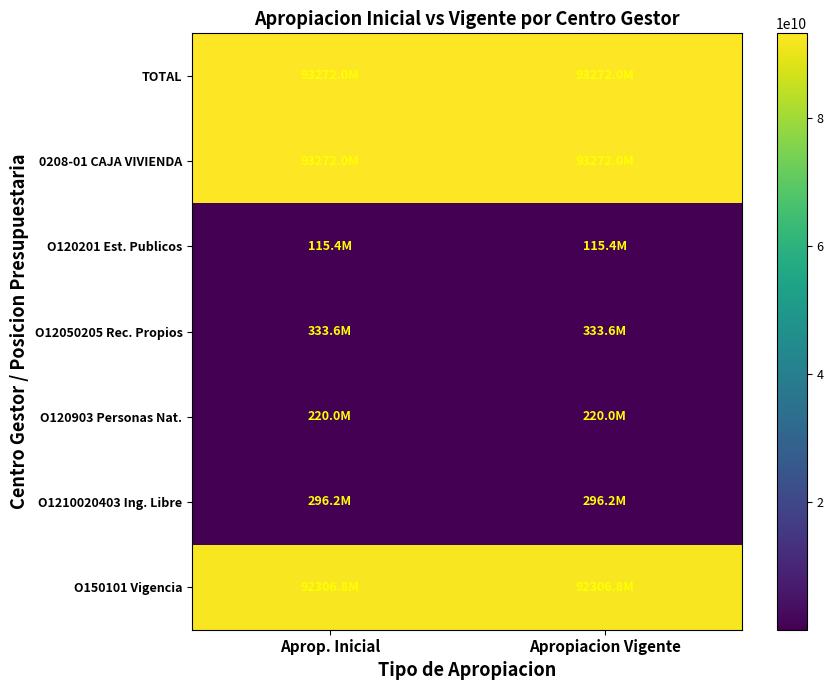

Reading left to right, list all the values displayed in this chart.

TOTAL: Aprop. Inicial=93272045000	Apropiacion Vigente=93272045000
0208-01 CAJA VIVIENDA: Aprop. Inicial=93272045000	Apropiacion Vigente=93272045000
O120201 Est. Publicos: Aprop. Inicial=115445000	Apropiacion Vigente=115445000
O12050205 Rec. Propios: Aprop. Inicial=333600000	Apropiacion Vigente=333600000
O120903 Personas Nat.: Aprop. Inicial=219970000	Apropiacion Vigente=219970000
O1210020403 Ing. Libre: Aprop. Inicial=296214000	Apropiacion Vigente=296214000
O150101 Vigencia: Aprop. Inicial=92306816000	Apropiacion Vigente=92306816000